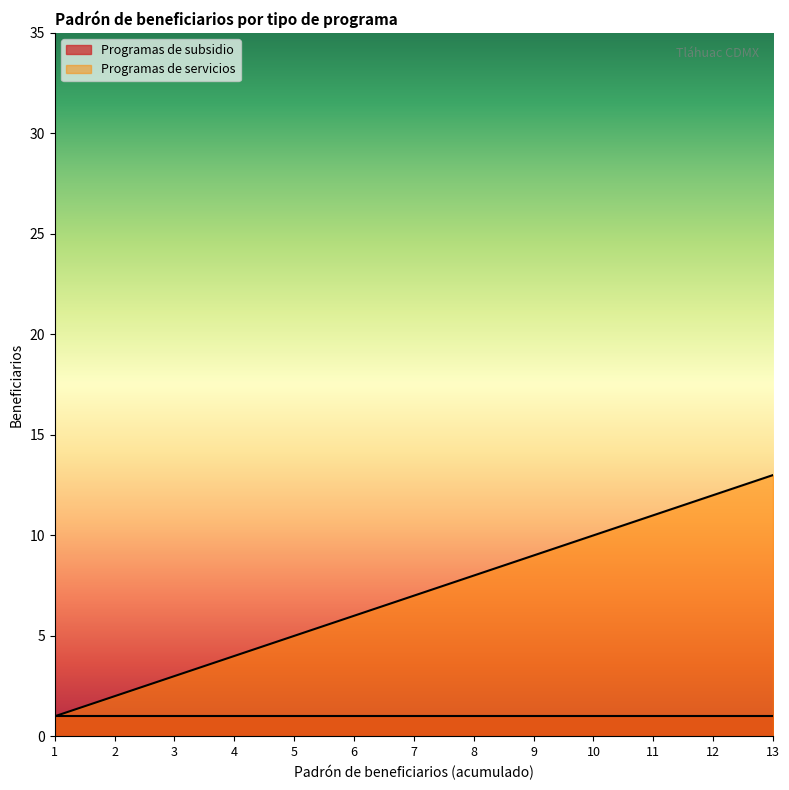

Rank the categories by value from highest to lowest.

13, 12, 11, 10, 9, 8, 7, 6, 5, 4, 3, 2, 1